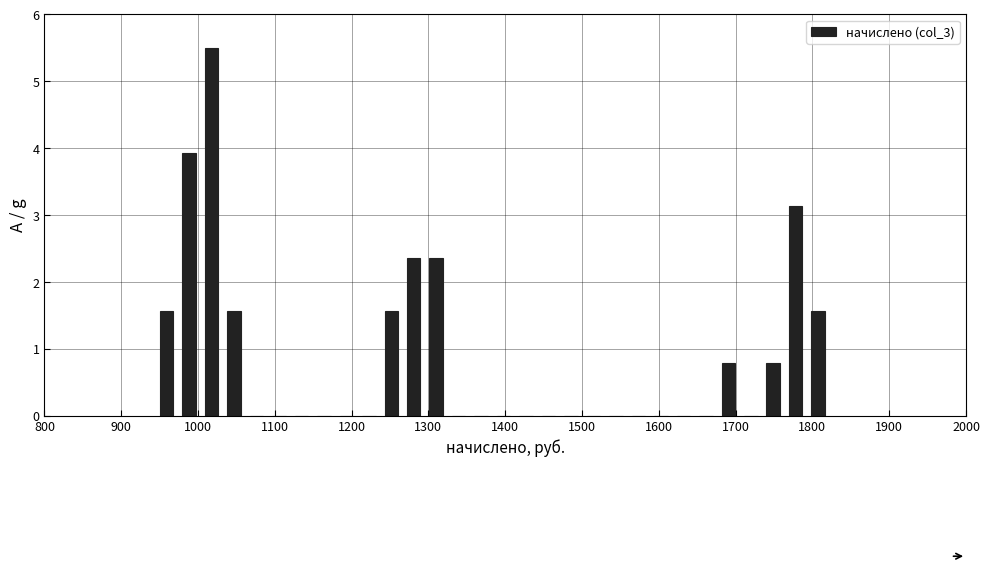

Read against the x-axis, roughly where is the centre of the tallest bar?

1020